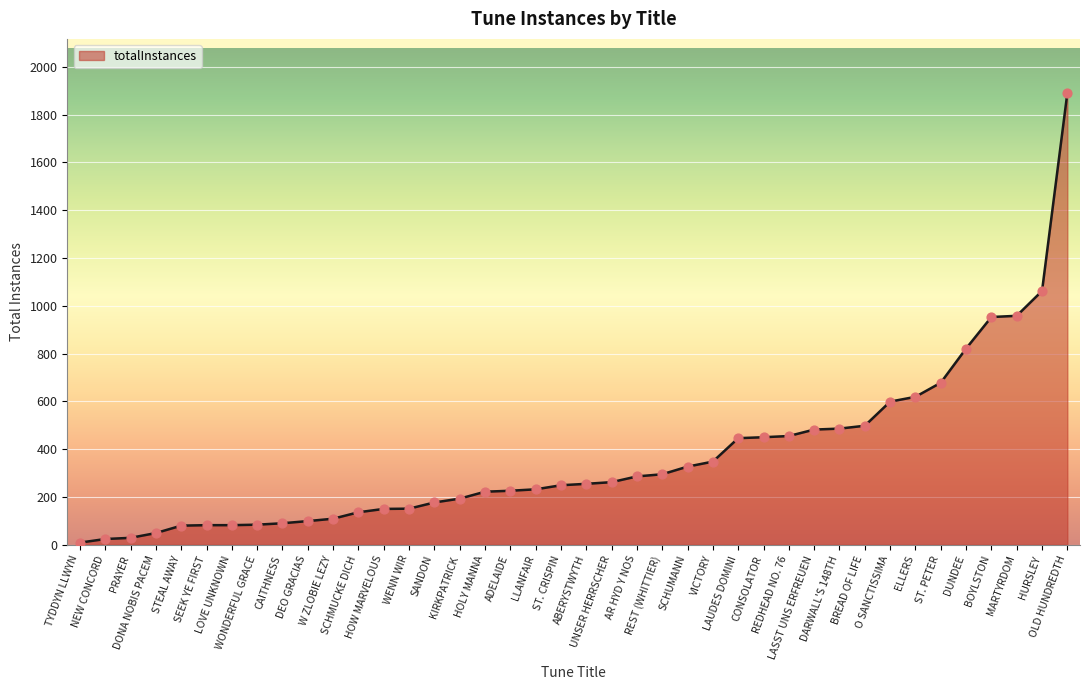

Between HOW MARVELOUS and OLD HUNDREDTH, which is larger?

OLD HUNDREDTH